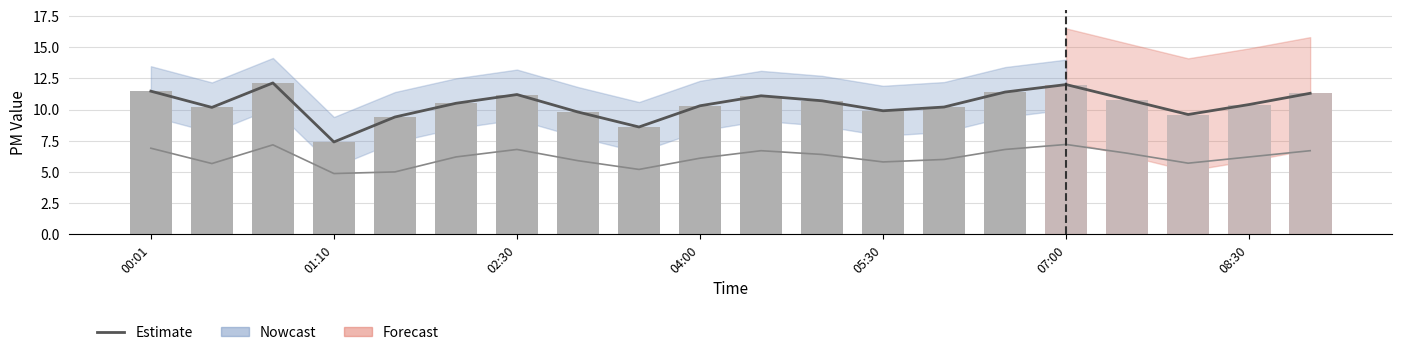

The SDS_P2 series shows 7.7 at 01:10. True or false?

False